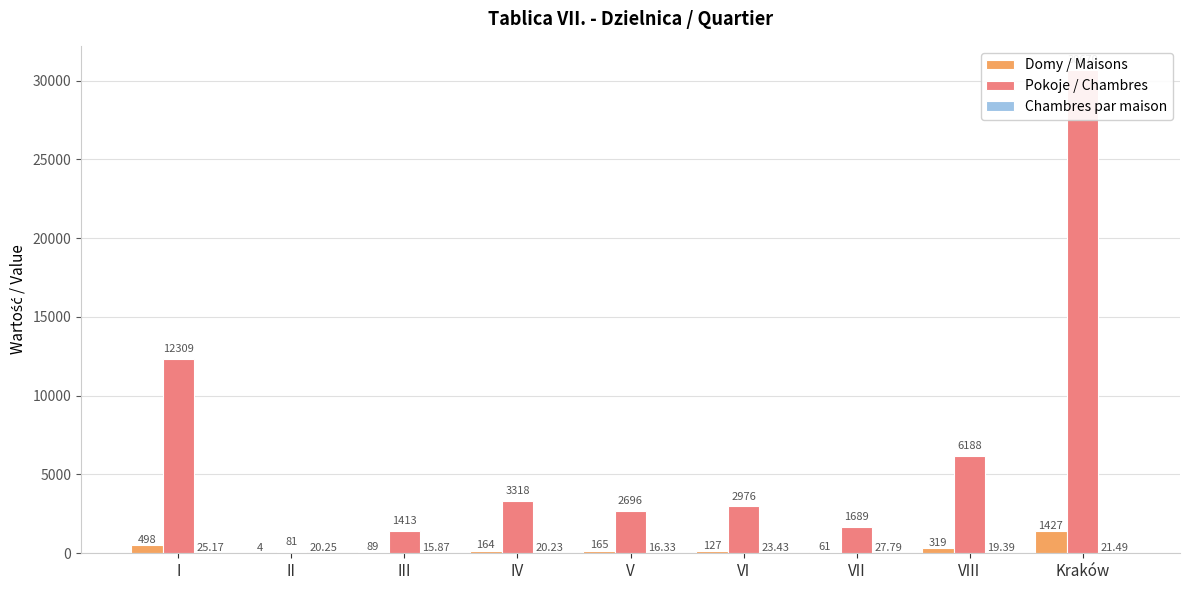

How many groups of bars are there?

9